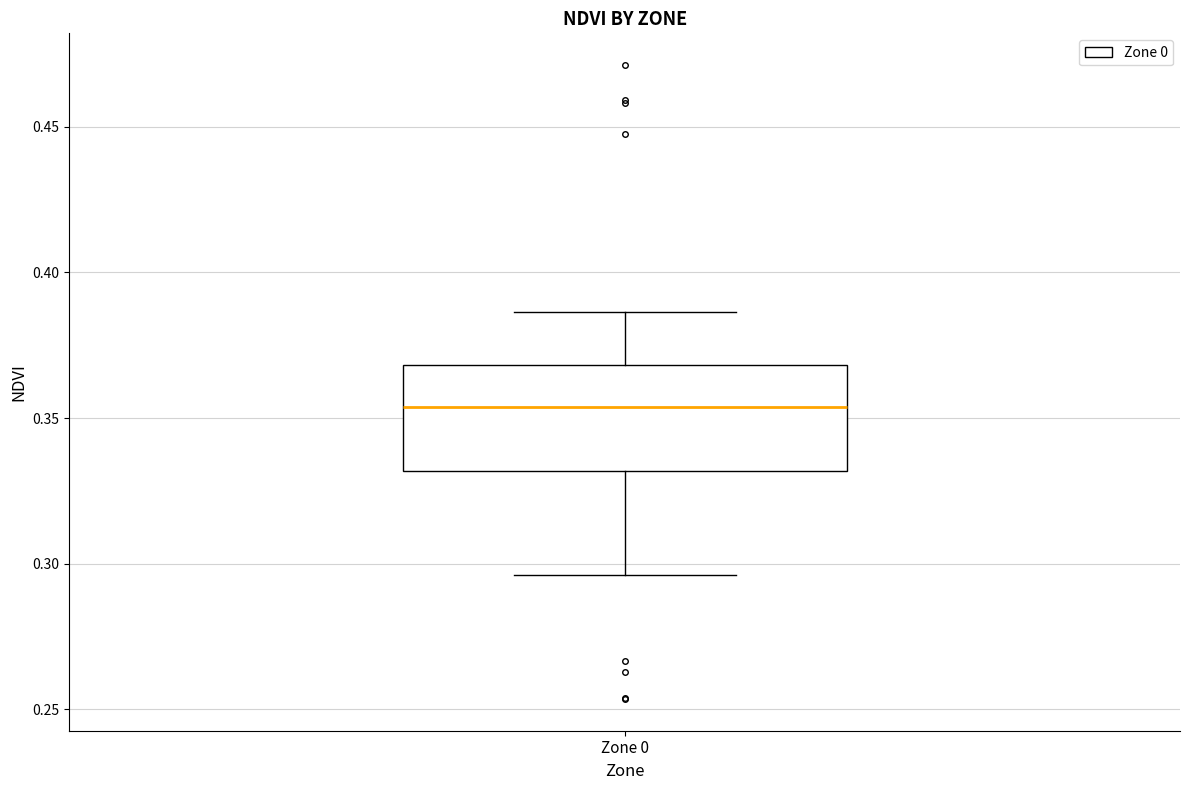

Where does the upper whisker of the box for Zone 0 end on the y-axis? The values are not printed on the chart, so give them approximately, as read against the axis.

0.385